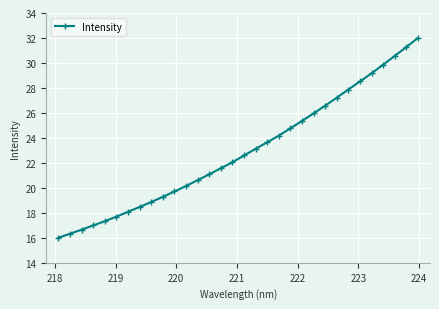

What is the value of the 32nd point from the left?

32.0